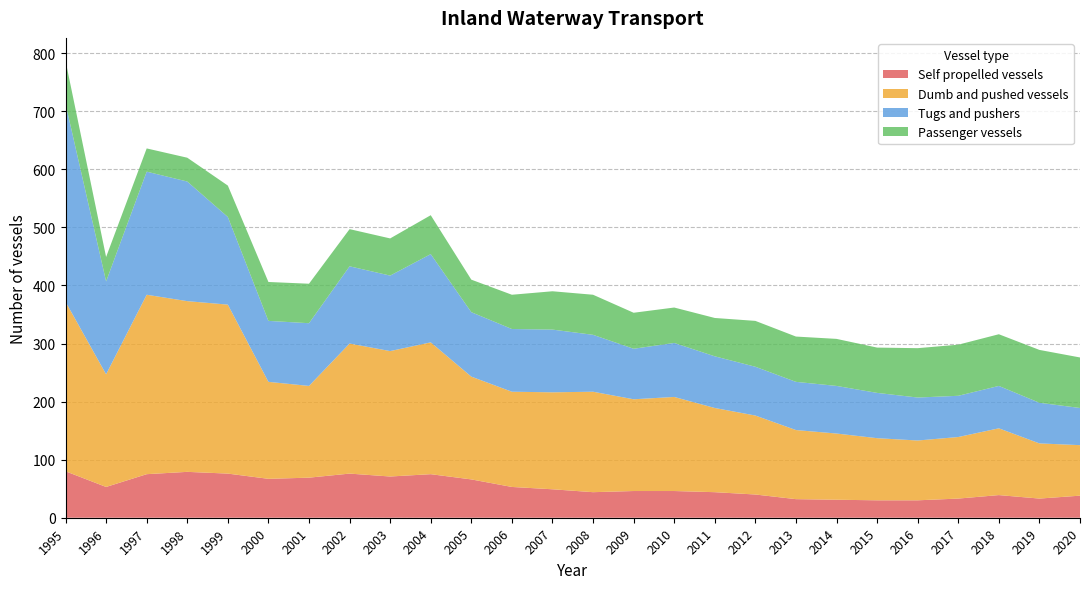

Reading right to left, transcribe all the data shown in this chart.

Self propelled vessels: 38	33	39	33	30	30	31	32	40	44	46	46	44	49	53	66	75	71	76	69	67	76	79	75	53	80
Dumb and pushed vessels: 87	95	115	106	103	107	114	119	136	145	162	158	173	167	164	177	227	216	224	158	167	291	294	309	194	292
Tugs and pushers: 64	70	73	71	74	78	82	83	84	89	93	87	98	108	108	111	152	130	133	108	105	151	206	212	160	341
Passenger vessels: 87	91	89	88	85	78	81	78	79	66	61	62	69	66	59	56	67	64	64	68	67	54	41	40	42	74